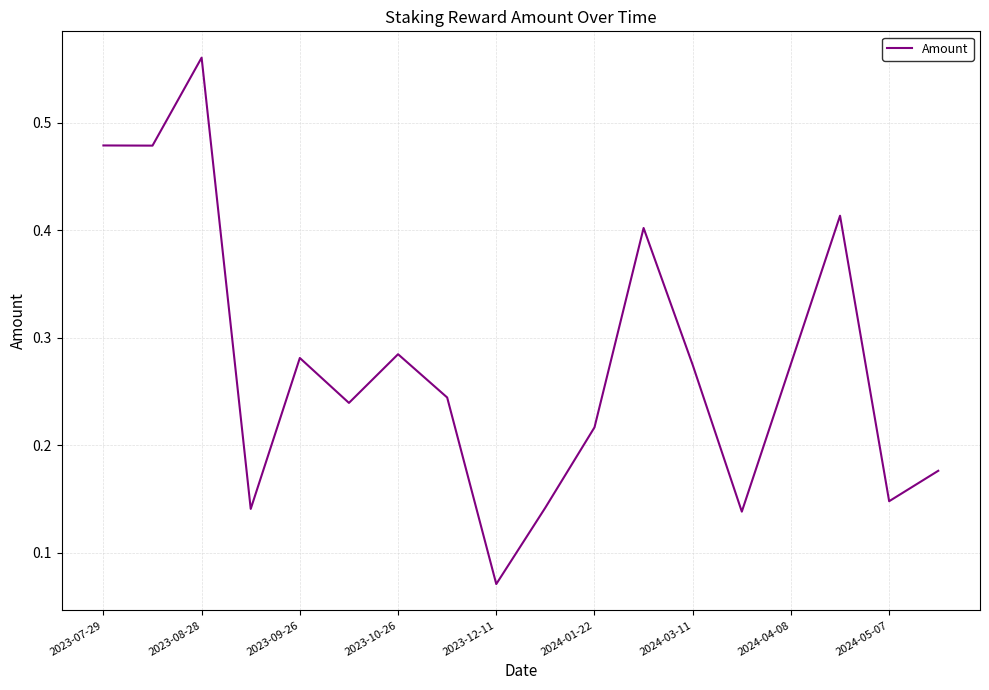

What is the minimum value shown in the chart?

0.1